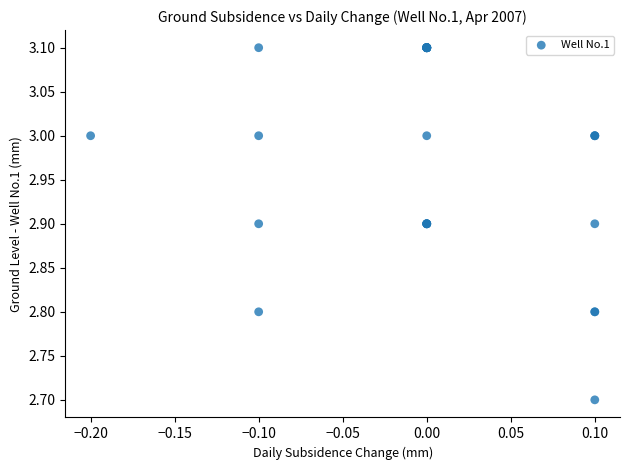

What Y value in the scatter plot is closest to 2?

2.7